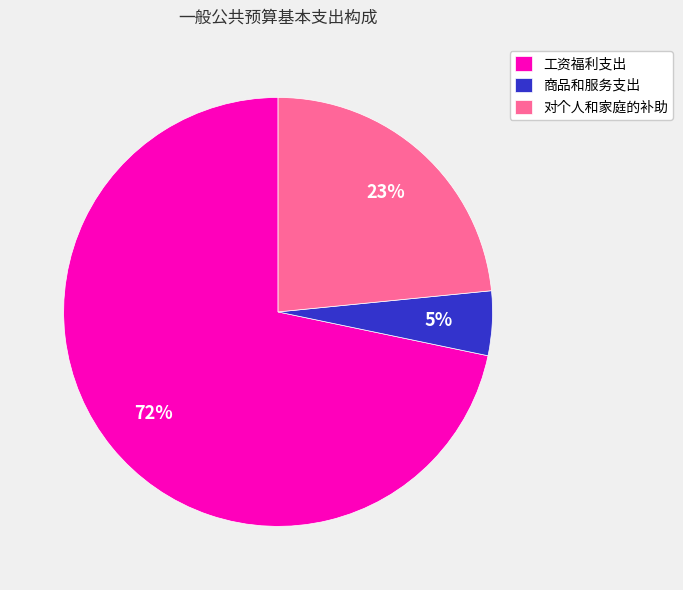

To the nearest percent, what is the combined percentage of 对个人和家庭的补助 and 商品和服务支出?

28%